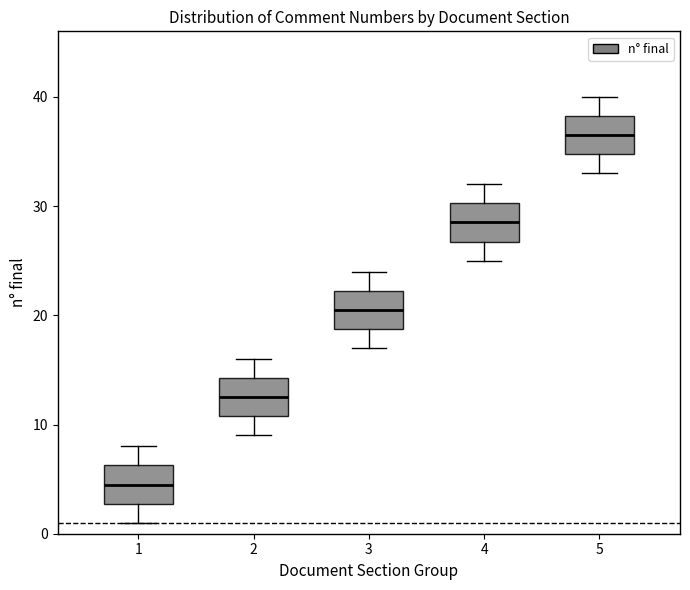

Reading left to right, read every box against the y-axis: the position of its median line, the range the box covers, and the ends of its whiskers. The values are not printed on the chart, so give them approximately, as read against the axis.

1: median 5, box 3 to 6, whiskers 1 to 8
2: median 13, box 11 to 14, whiskers 9 to 16
3: median 21, box 19 to 22, whiskers 17 to 24
4: median 29, box 27 to 30, whiskers 25 to 32
5: median 37, box 35 to 38, whiskers 33 to 40